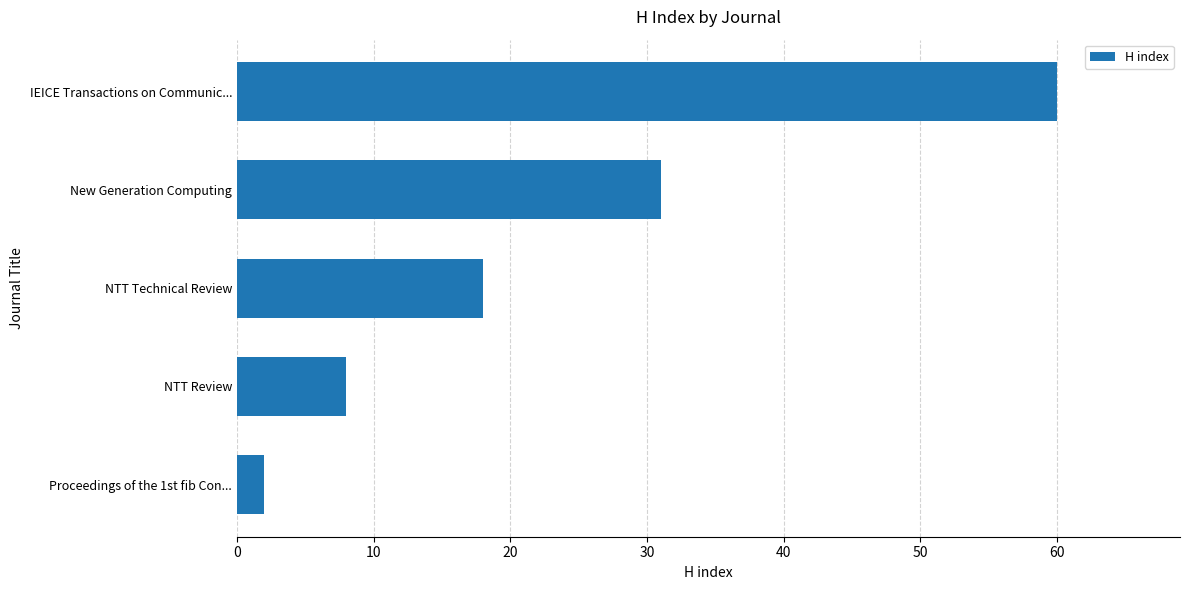

Which has a higher value, New Generation Computing or Proceedings of the 1st fib Con...?

New Generation Computing